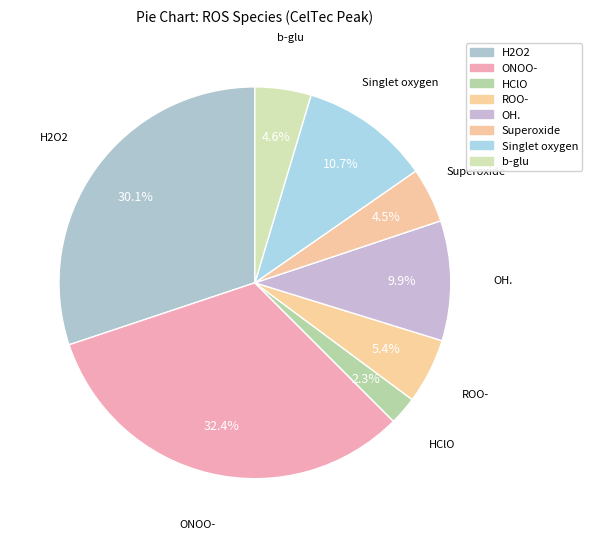

Do HClO and Singlet oxygen together represent more than half of the pie?

No